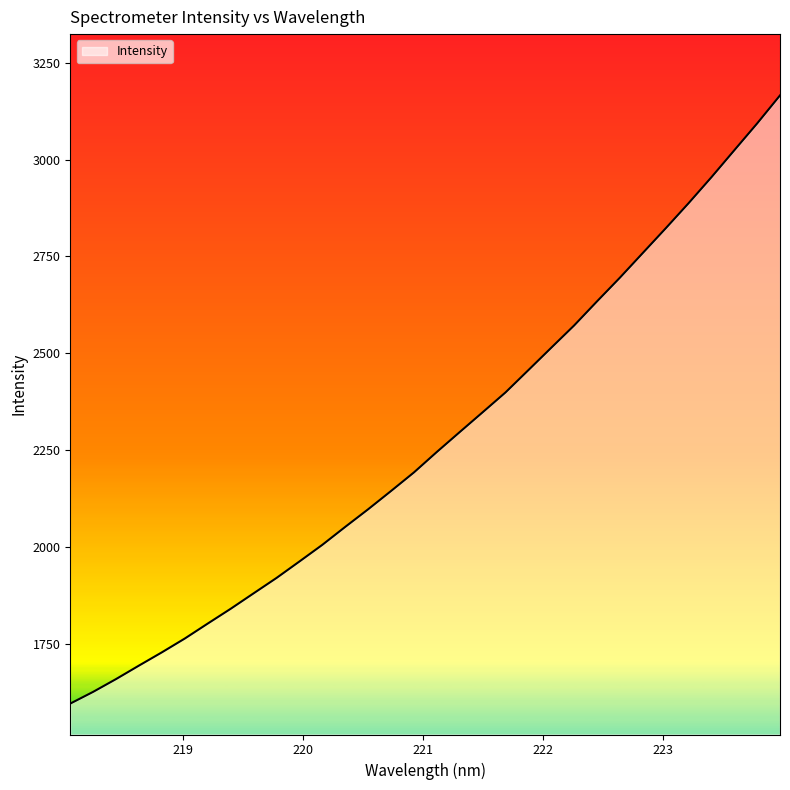

What is the smallest value displayed?

1595.7